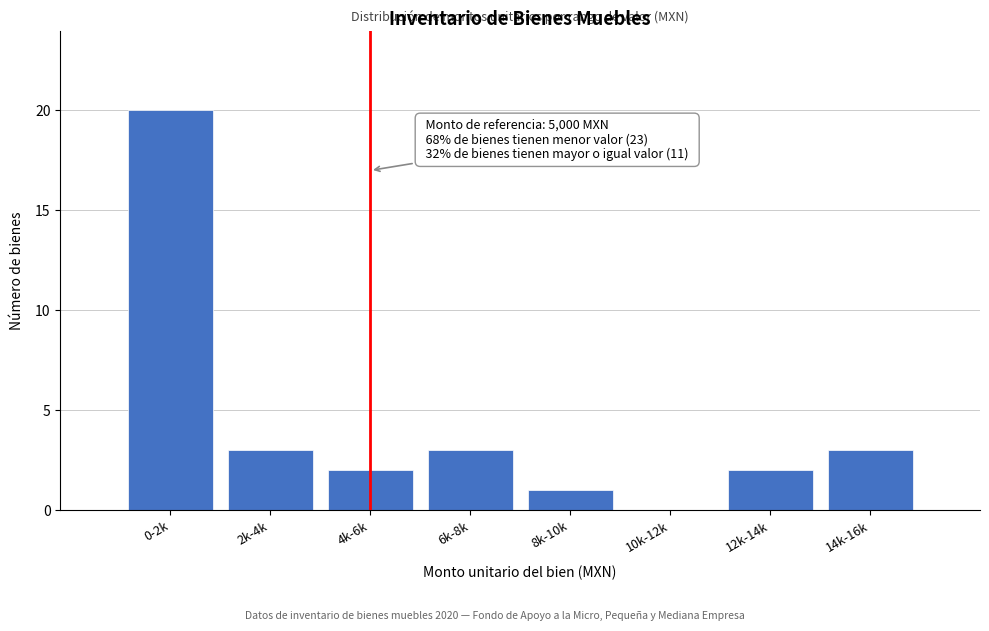

Reading right to left, list all the values displayed in this chart.

14k-16k=3	12k-14k=2	10k-12k=0	8k-10k=1	6k-8k=3	4k-6k=2	2k-4k=3	0-2k=20